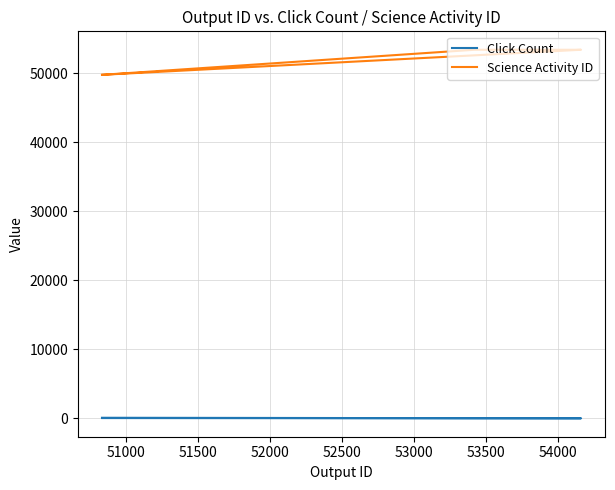

Which series has the largest total across all categories?

Science Activity ID